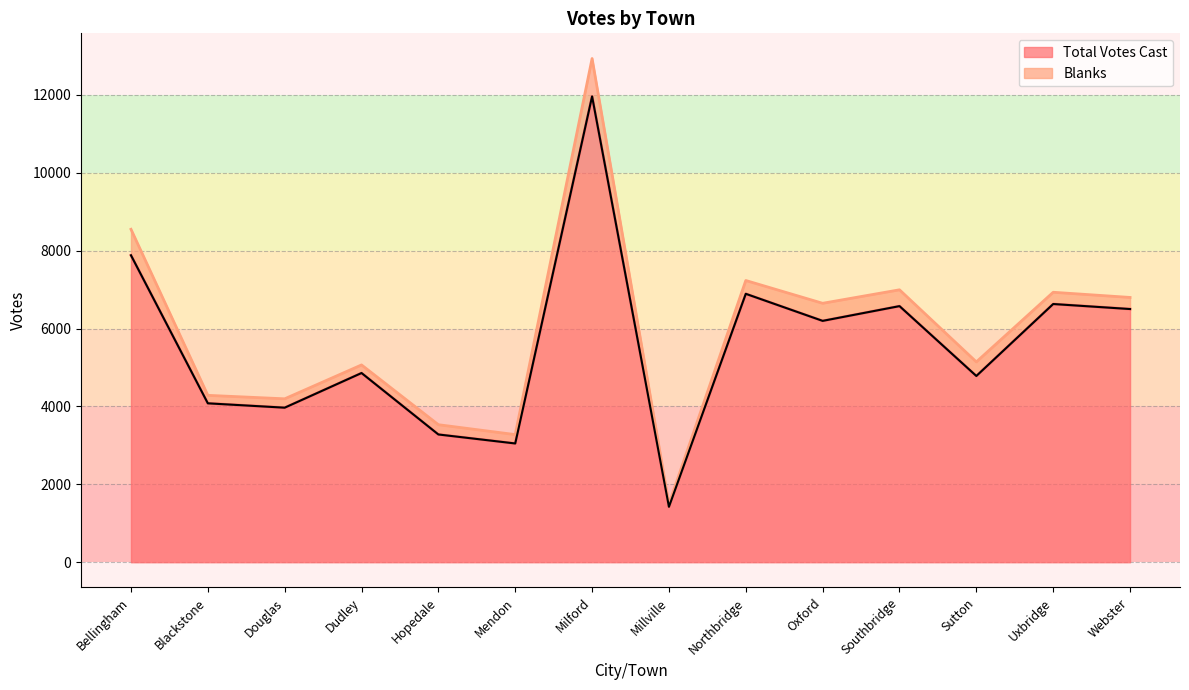

Reading left to right, list all the values displayed in this chart.

7882	4081	3969	4859	3281	3050	11962	1424	6893	6198	6577	4783	6631	6502